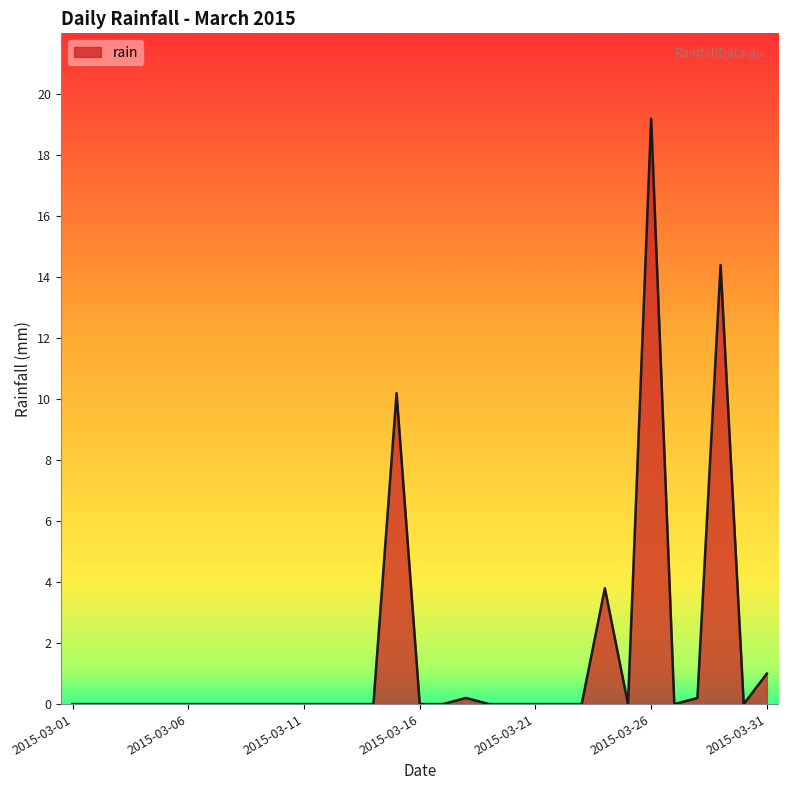

What is the maximum value shown in the chart?

19.2